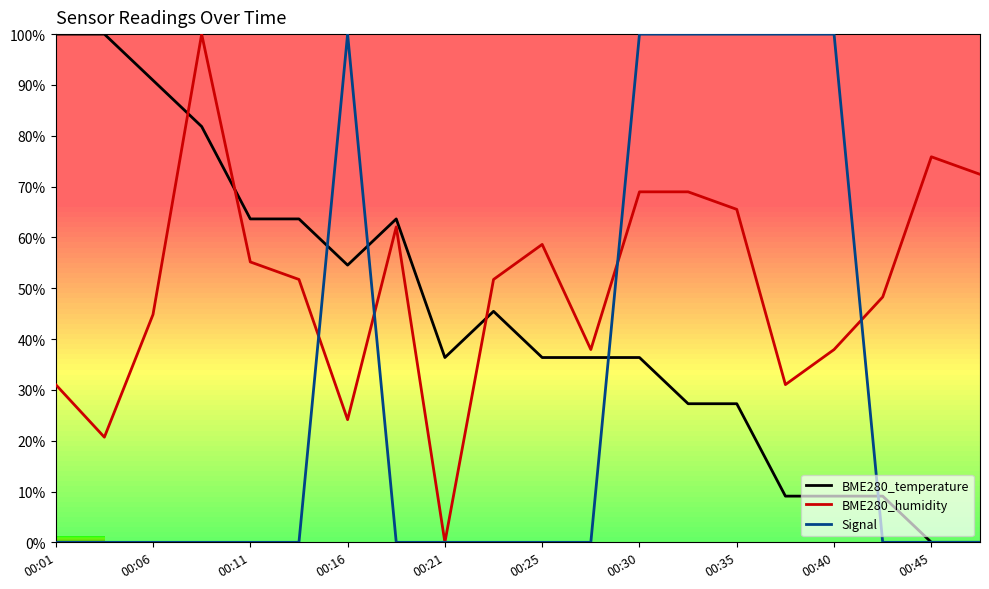

Which series ends up on top after the final intersection of BME280_humidity and BME280_temperature?

BME280_humidity